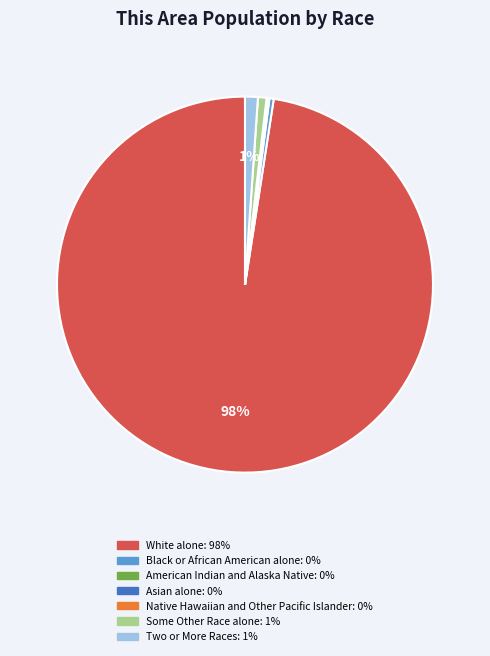

Between White alone and Black or African American alone, which is larger?

White alone